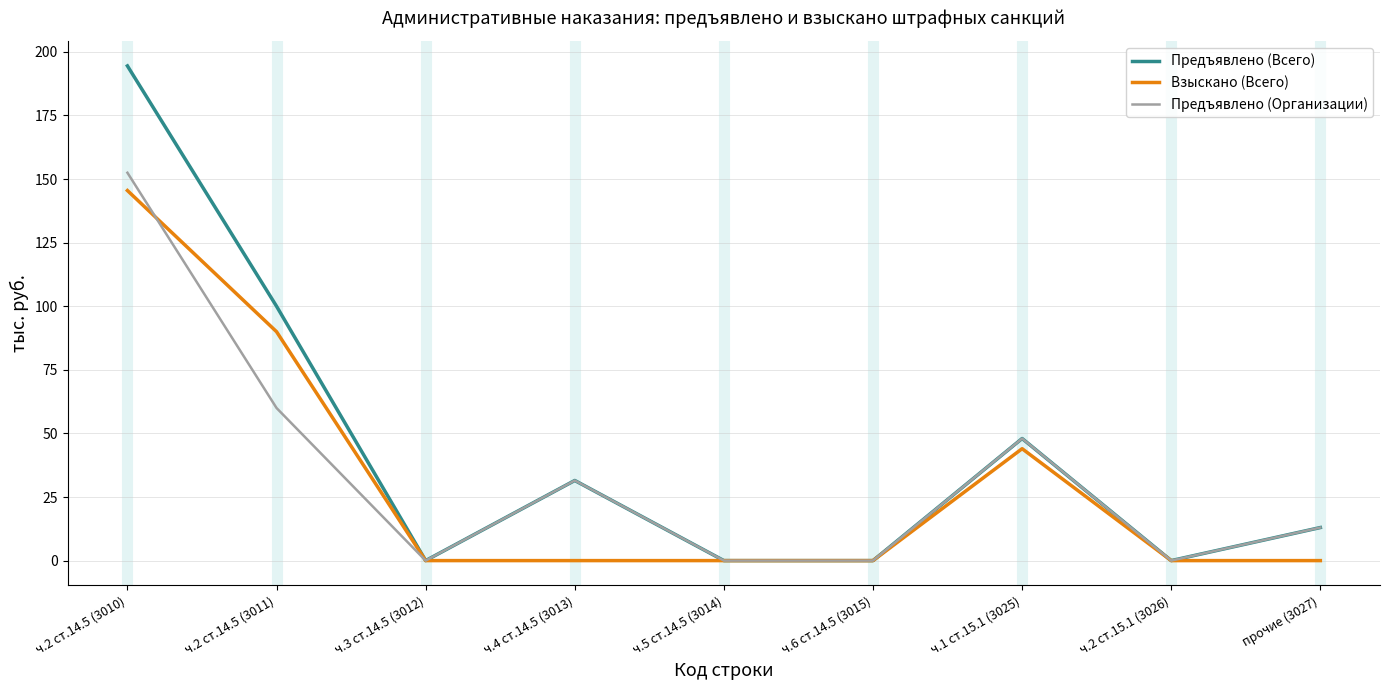

What is the difference between the highest and lowest values at ч.2 ст.14.5 (3011)?

40.0